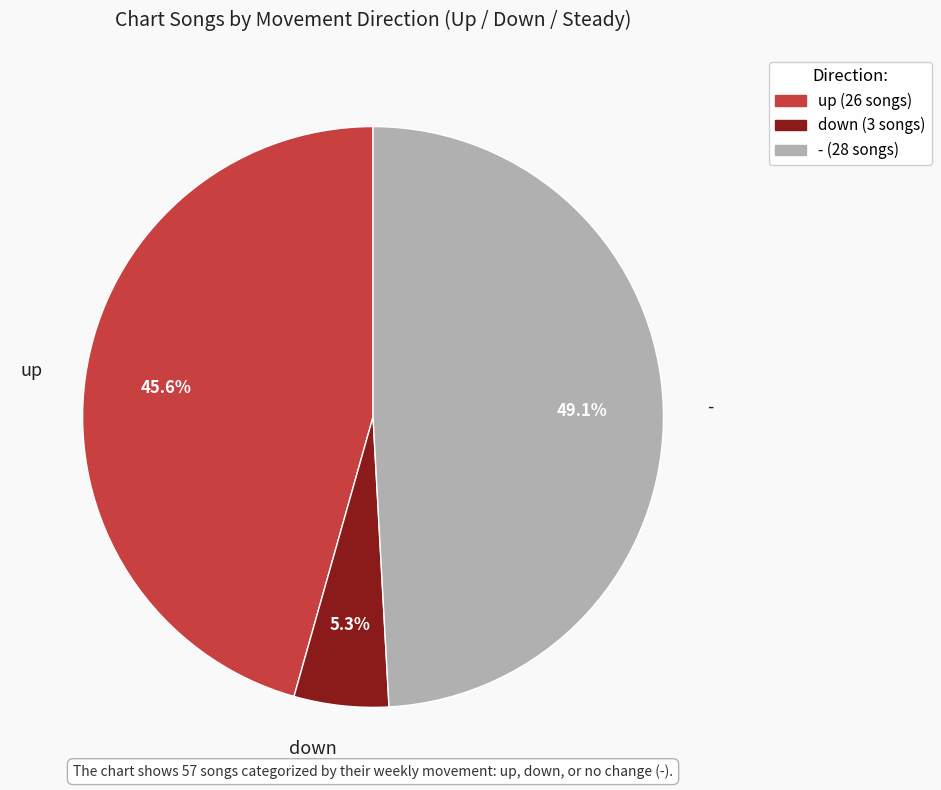

Which category has the smallest portion of the pie?

down